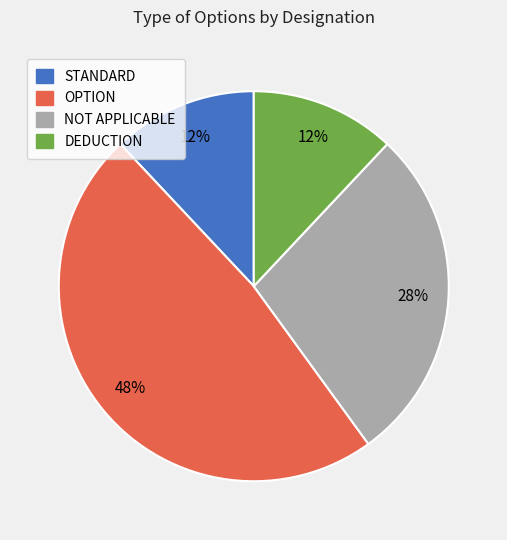

To the nearest percent, what is the difference between the largest and smallest slice percentages?

36%